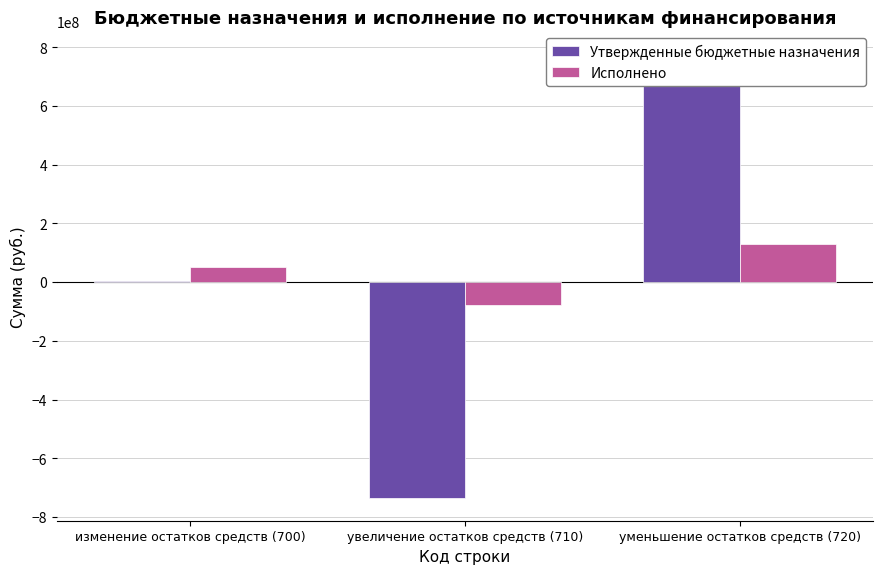

How many groups of bars are there?

3